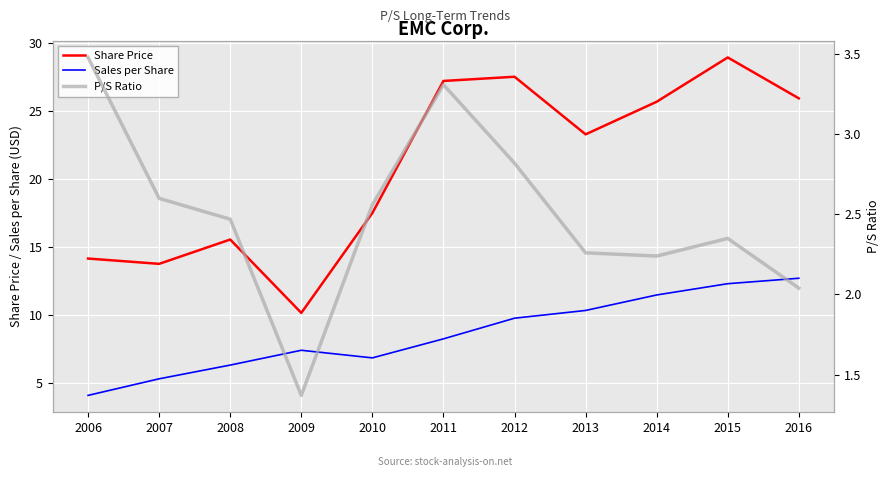

What is the maximum value shown in the chart?

28.9